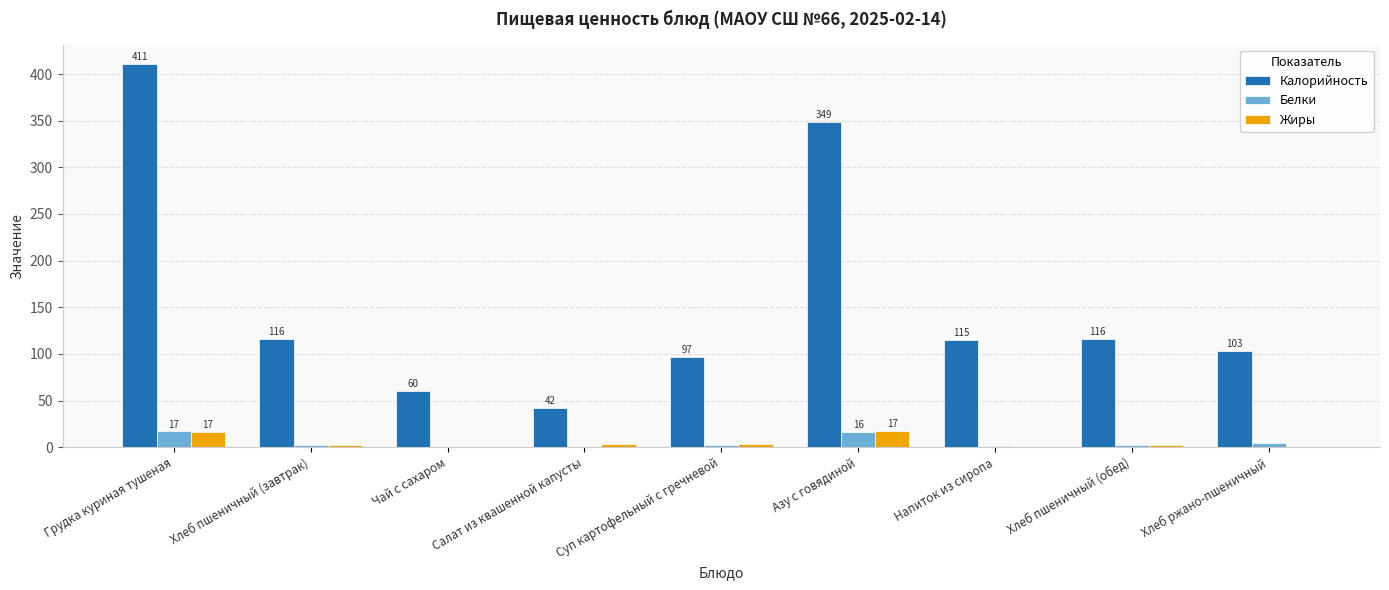

Is the value of Калорийность at Азу с говядиной greater than the value of Белки at Чай с сахаром?

Yes